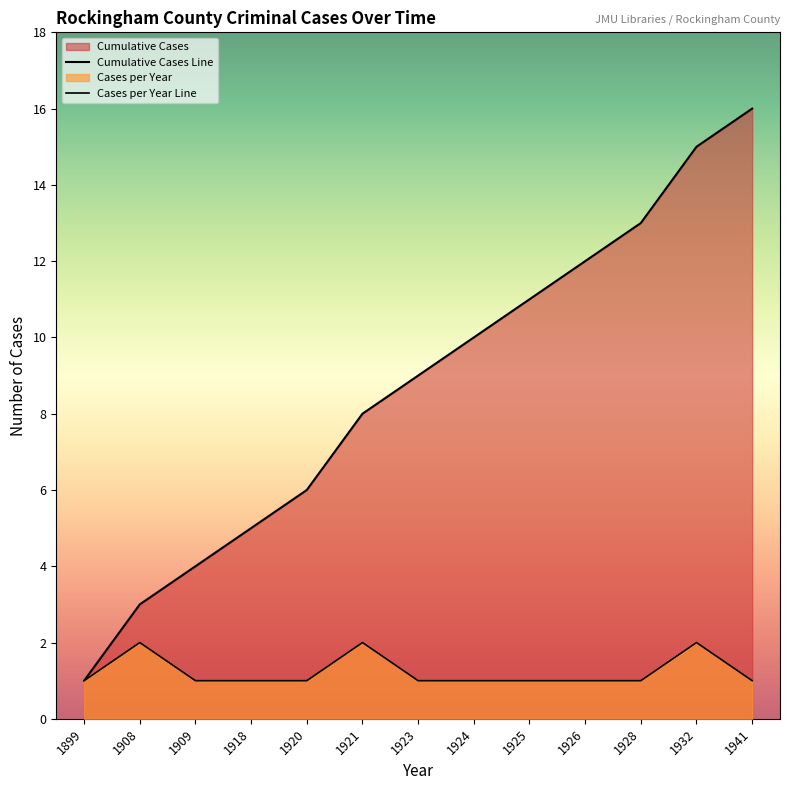

Count the number of data series in this chart.

2